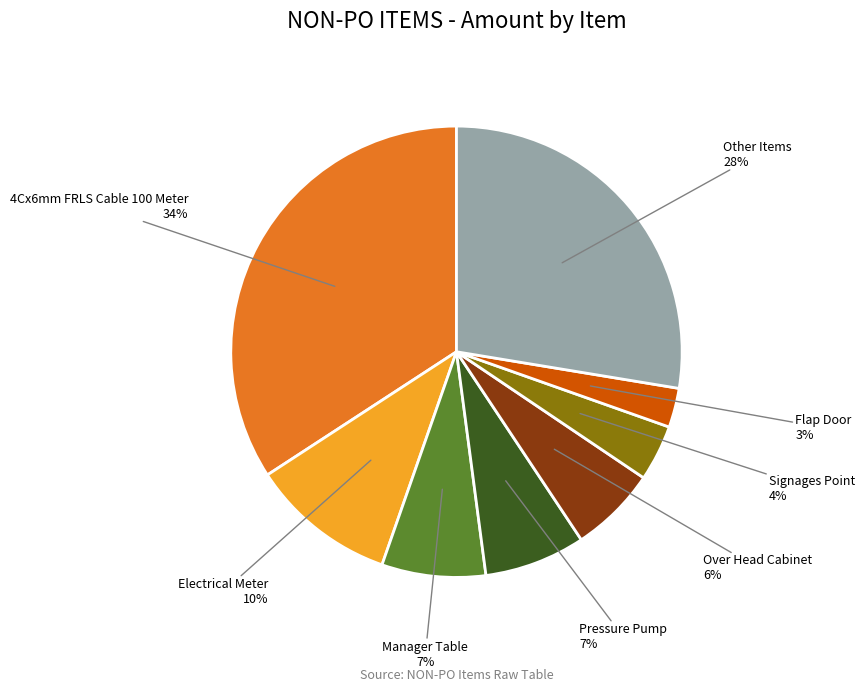

How many slices are in this pie chart?

8